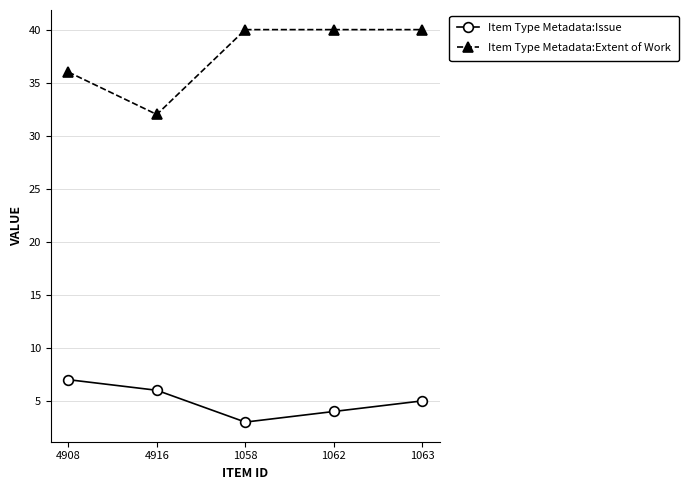

What is the minimum value for Item Type Metadata:Issue?

3